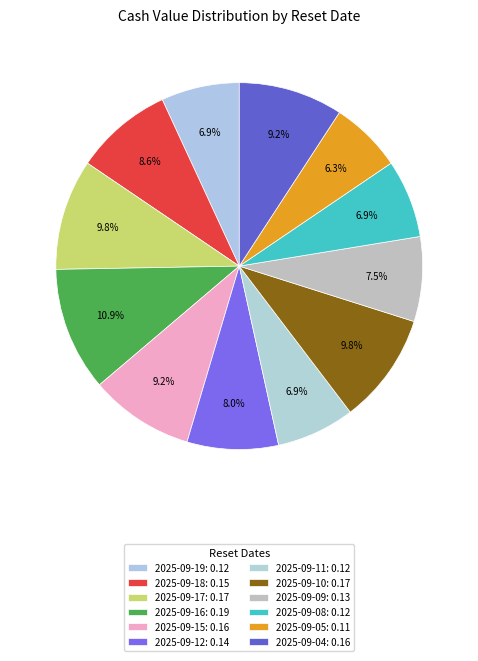

Count the number of slices in the pie.

12